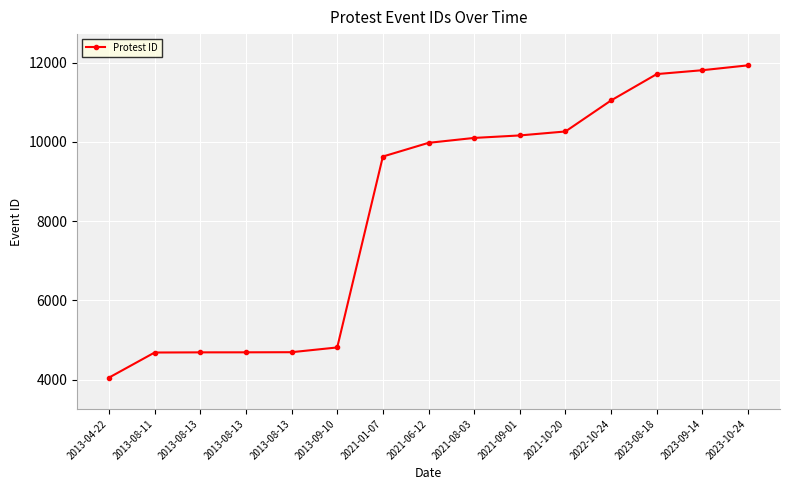

Rank the categories by value from lowest to highest.

2013-04-22, 2013-08-11, 2013-08-13, 2013-08-13, 2013-08-13, 2013-09-10, 2021-01-07, 2021-06-12, 2021-08-03, 2021-09-01, 2021-10-20, 2022-10-24, 2023-08-18, 2023-09-14, 2023-10-24